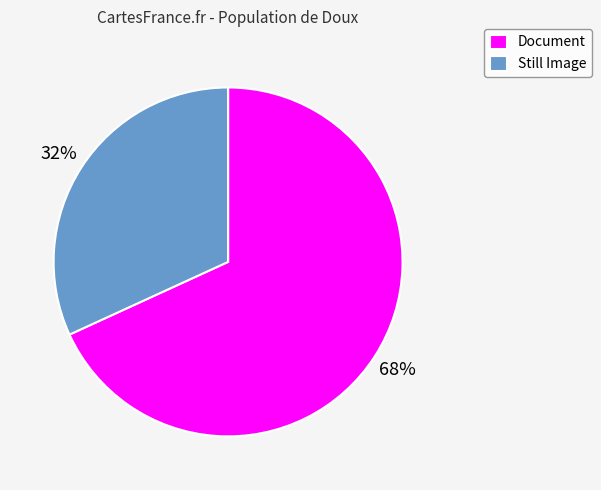

Approximately how many times larger is the value at Still Image compared to Document?

0.5